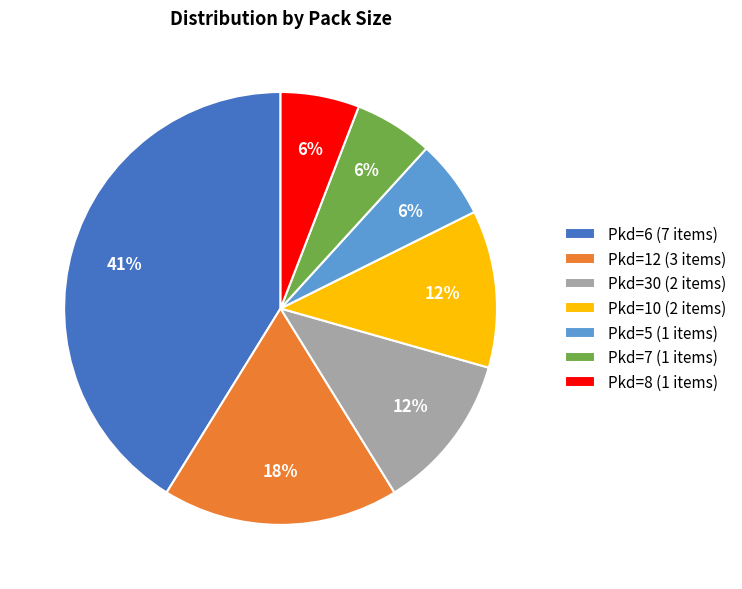

To the nearest percent, what percentage of the pie is Pkd=12 (3 items)?

18%